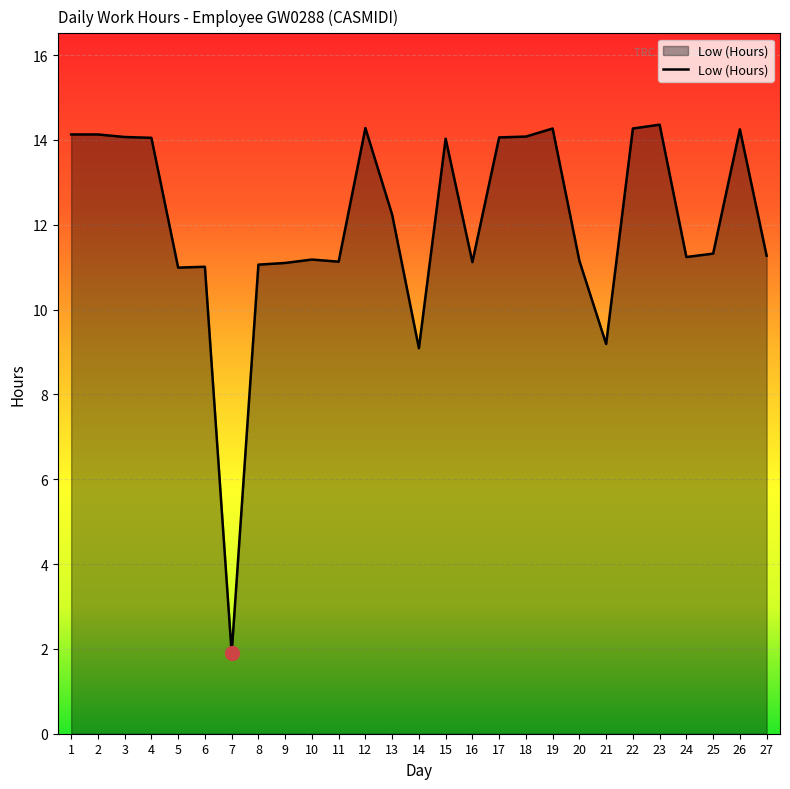

Where does the data first go above 11?

1